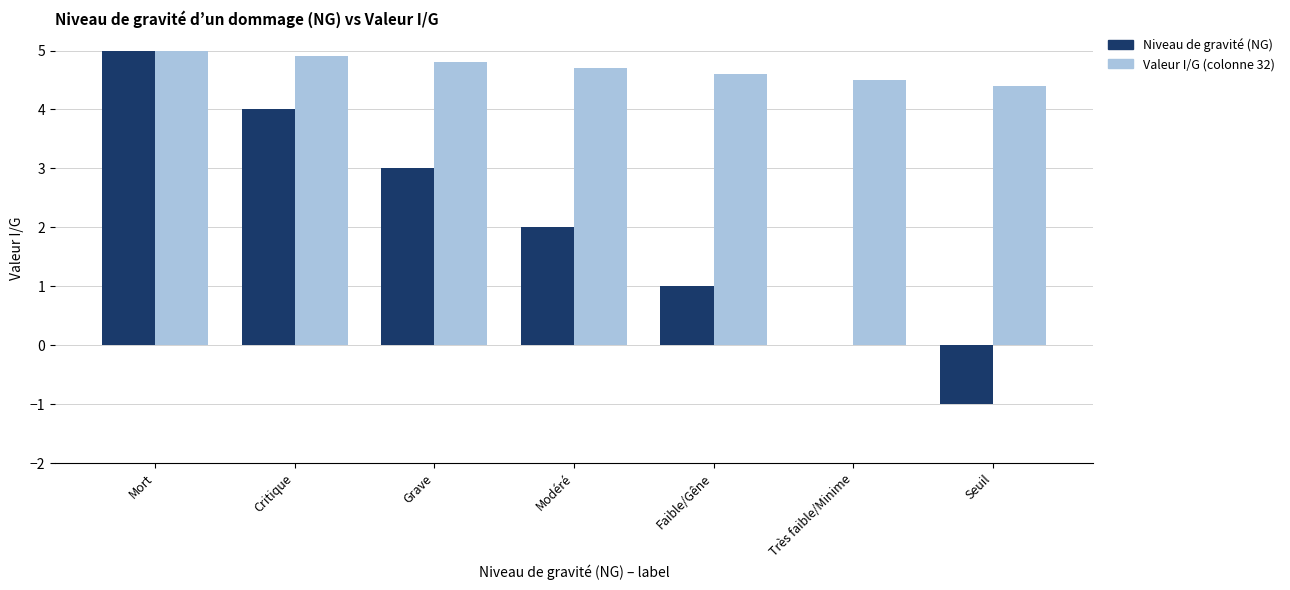

Is the value of Valeur I/G (colonne 32) at Faible/Gêne greater than the value of Niveau de gravité (NG) at Critique?

Yes